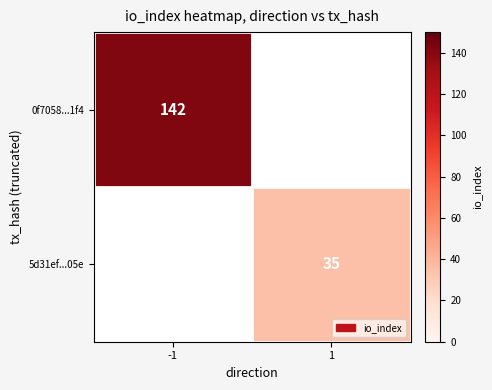

True or false: 0f7058...1f4 has a value of 203 at -1.

False